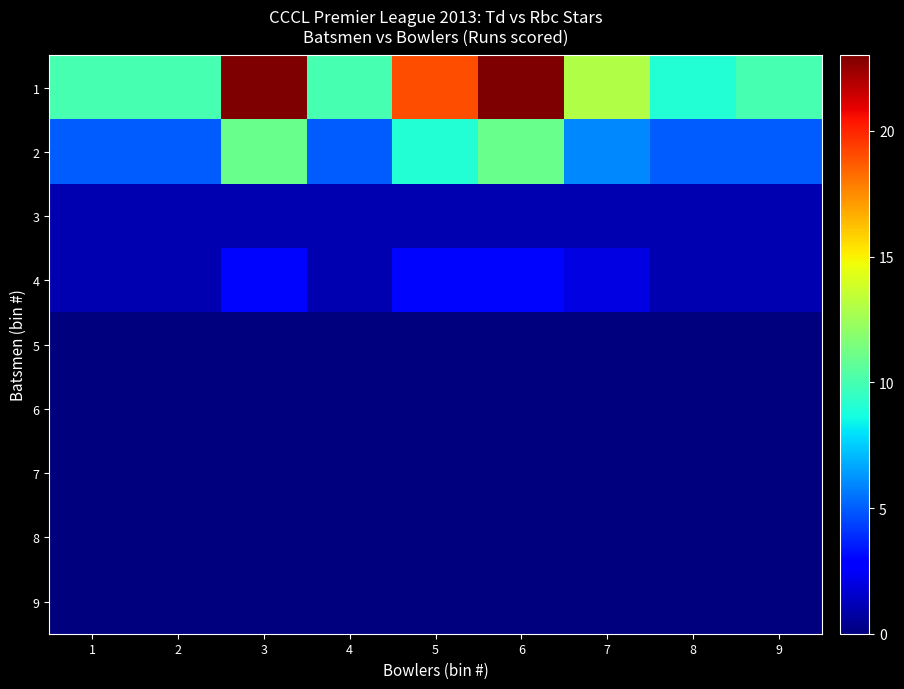

Which series has the largest total across all categories?

1